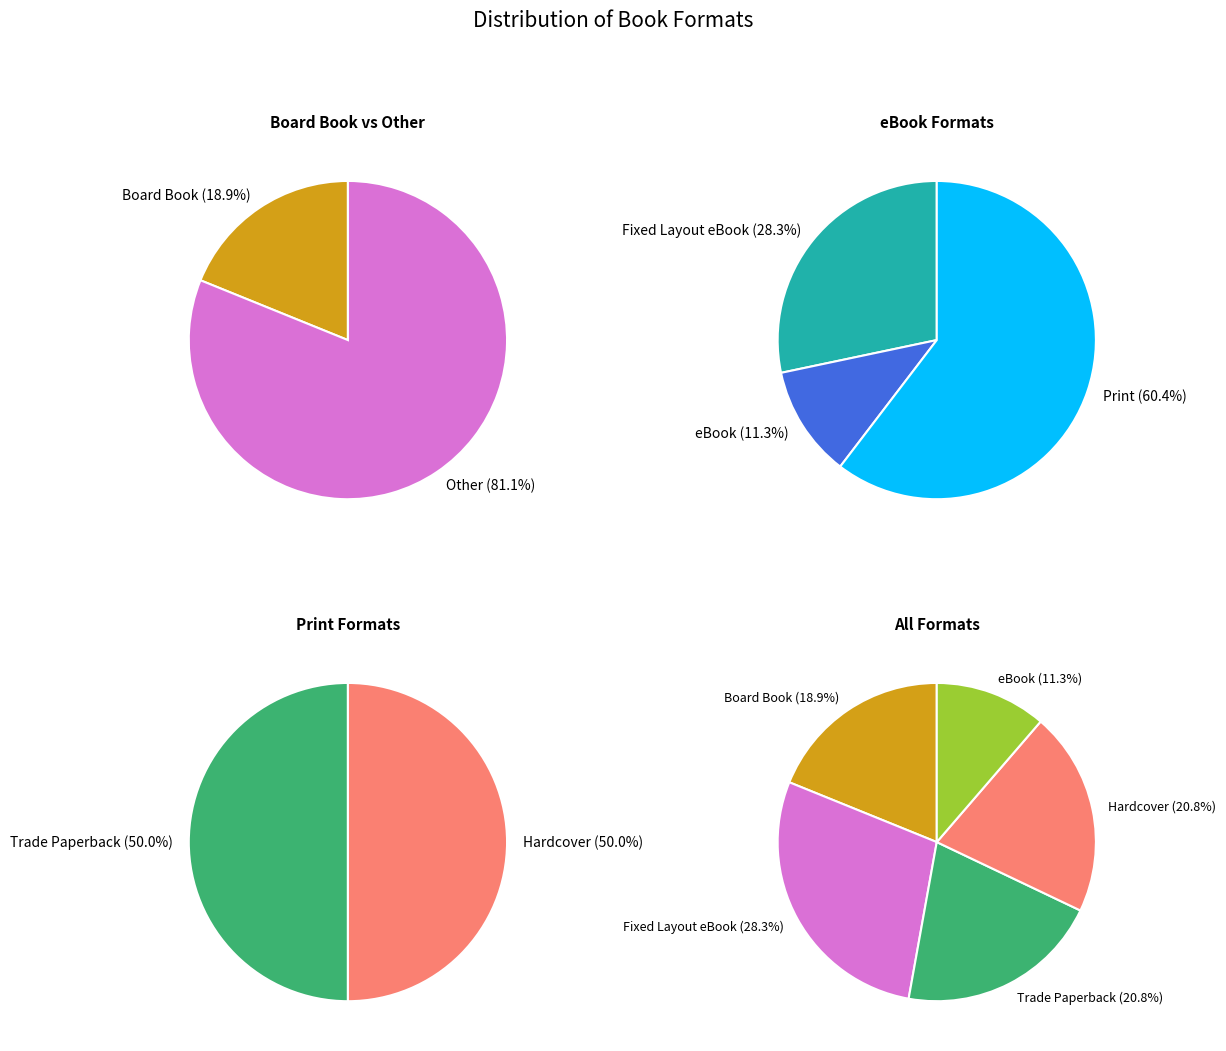

What is the largest slice in the pie chart?

Fixed Layout eBook